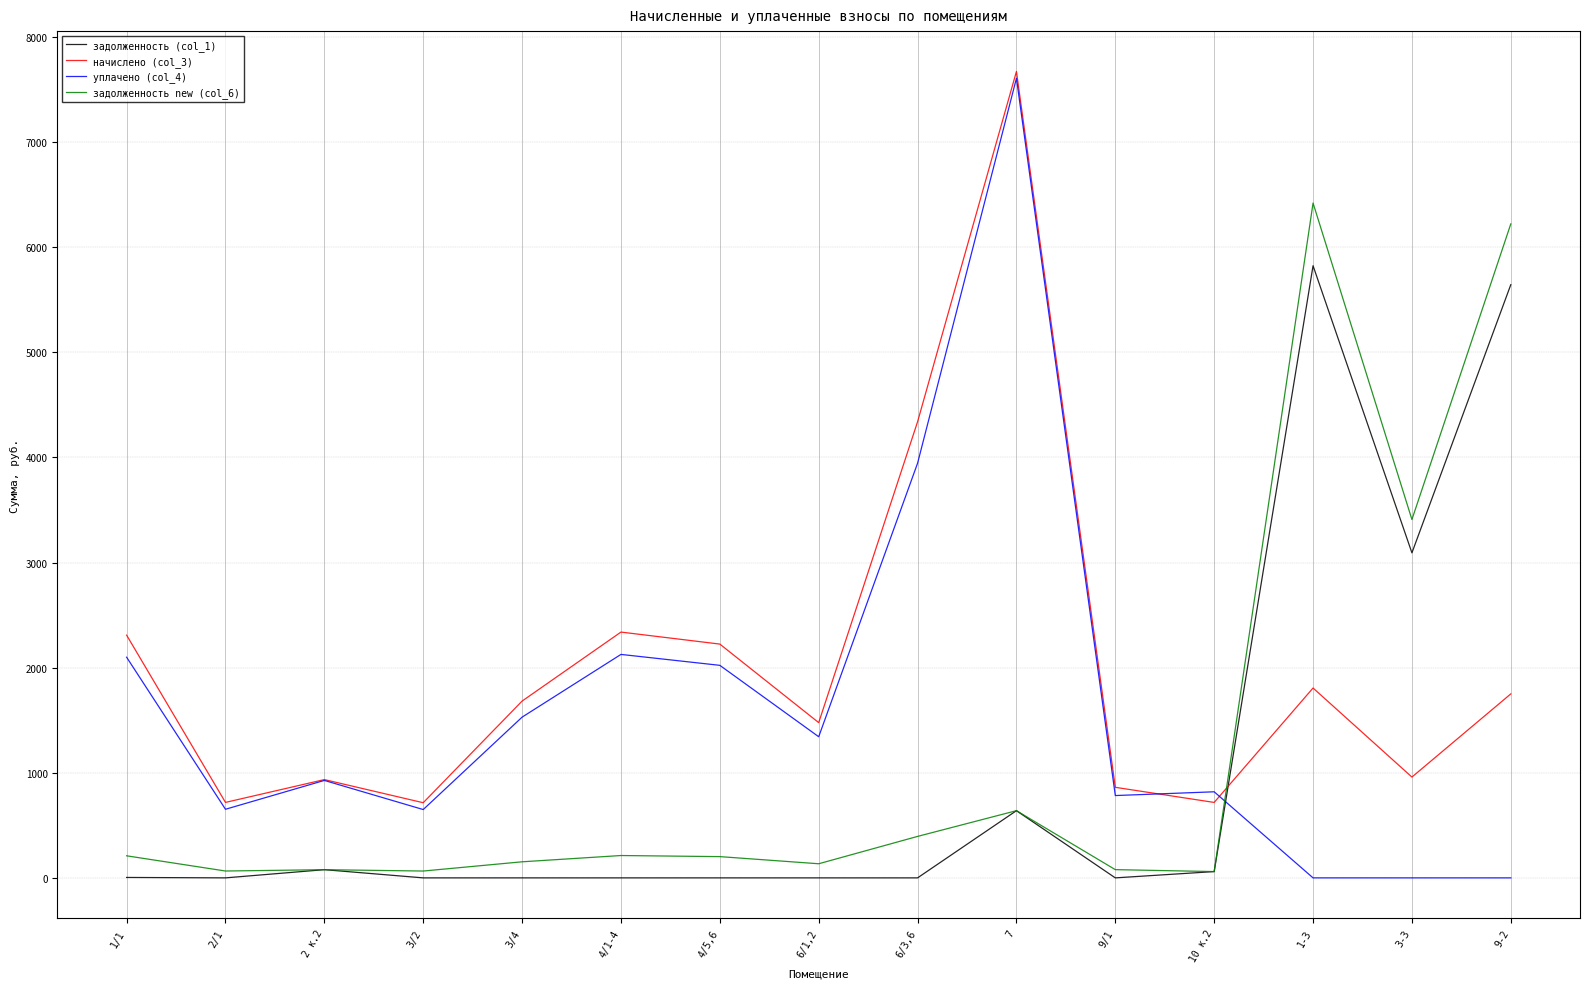

At which label is уплачено (col_4) closest to 3803?

6/3,6